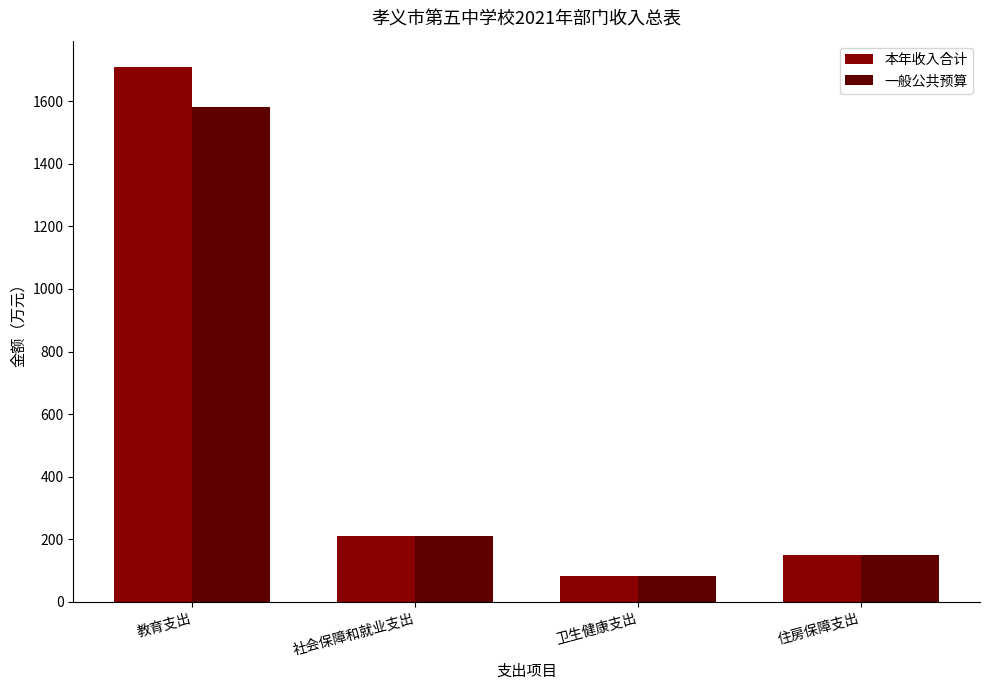

Which series has the largest total across all categories?

本年收入合计